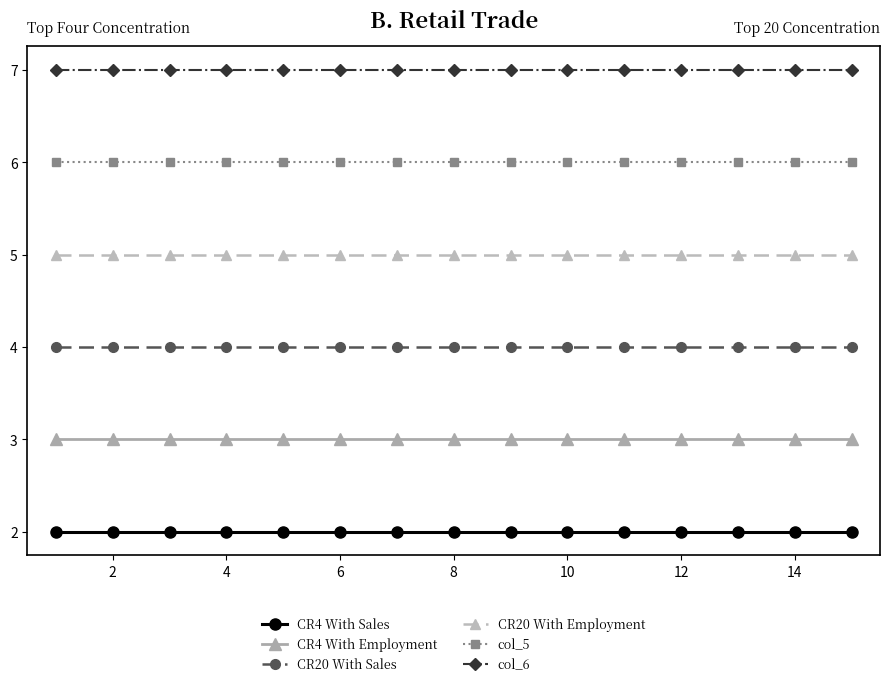

What is the maximum value for CR20 With Employment?

5